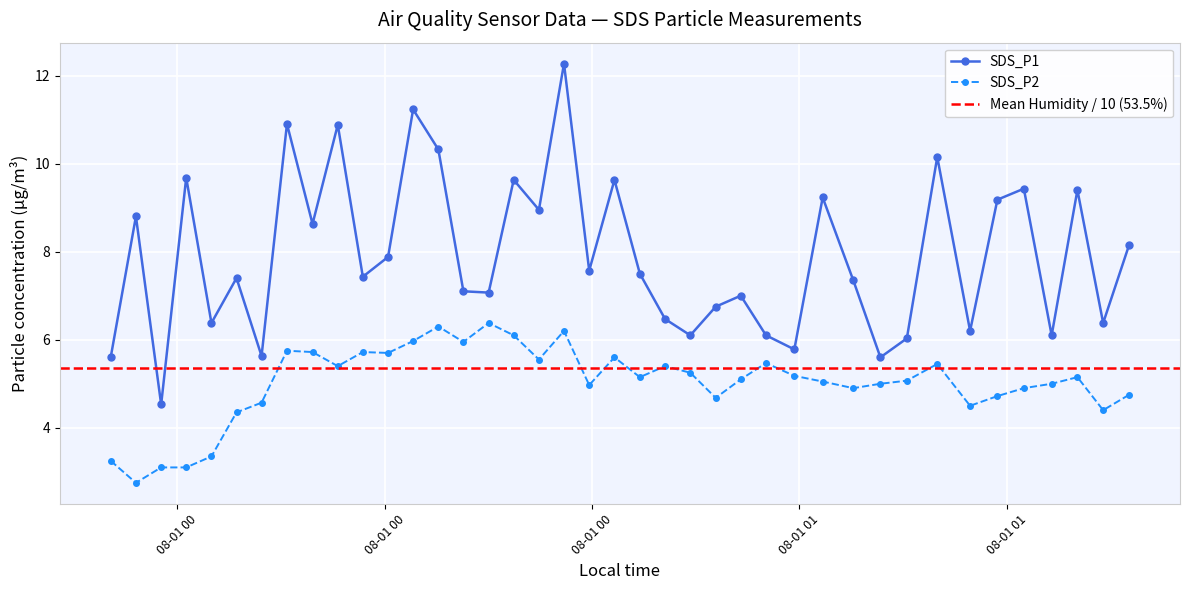

Rank the series by their maximum value, from lowest to highest.

SDS_P2, SDS_P1